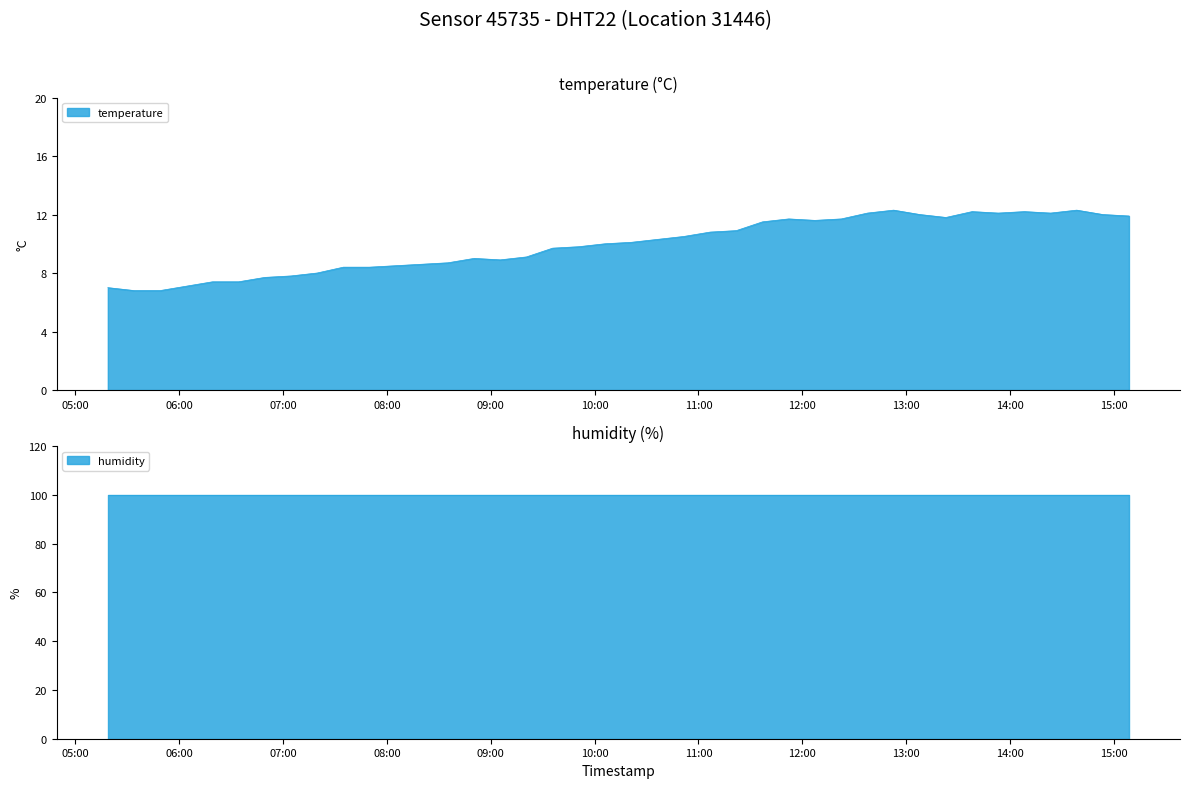

At which label is the value closest to 9?

2024-02-14T08:50:22